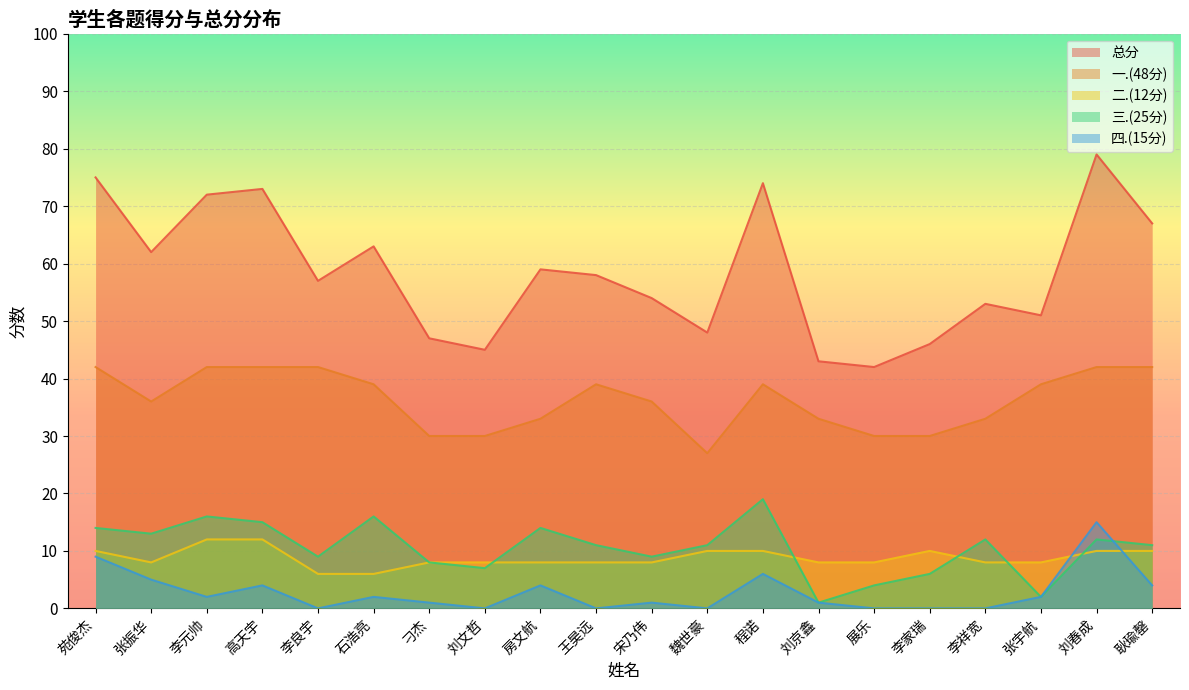

What is the difference between the maximum and minimum values in the 三.(25分) series?

18